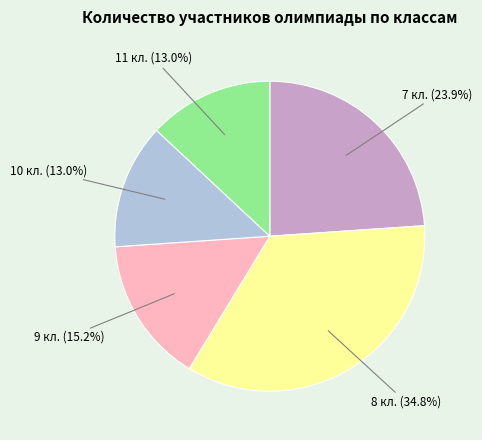

Does any single category account for the majority?

No